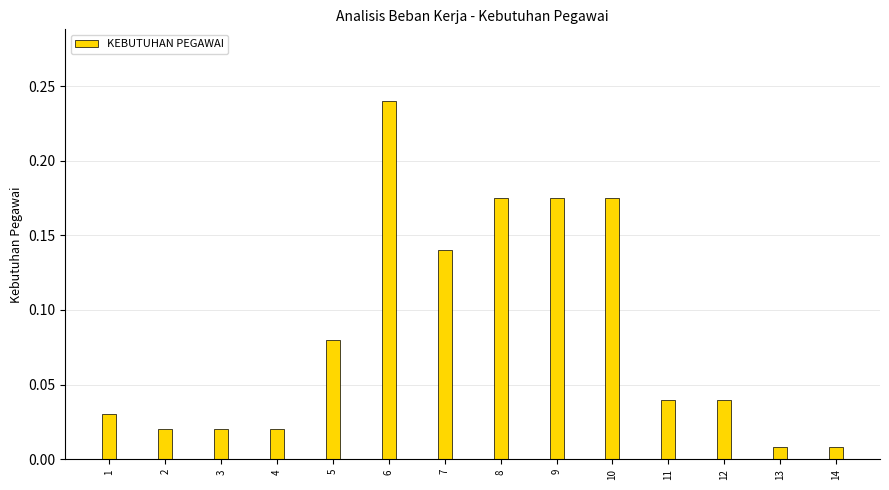

What is the sum of all values?

1.2